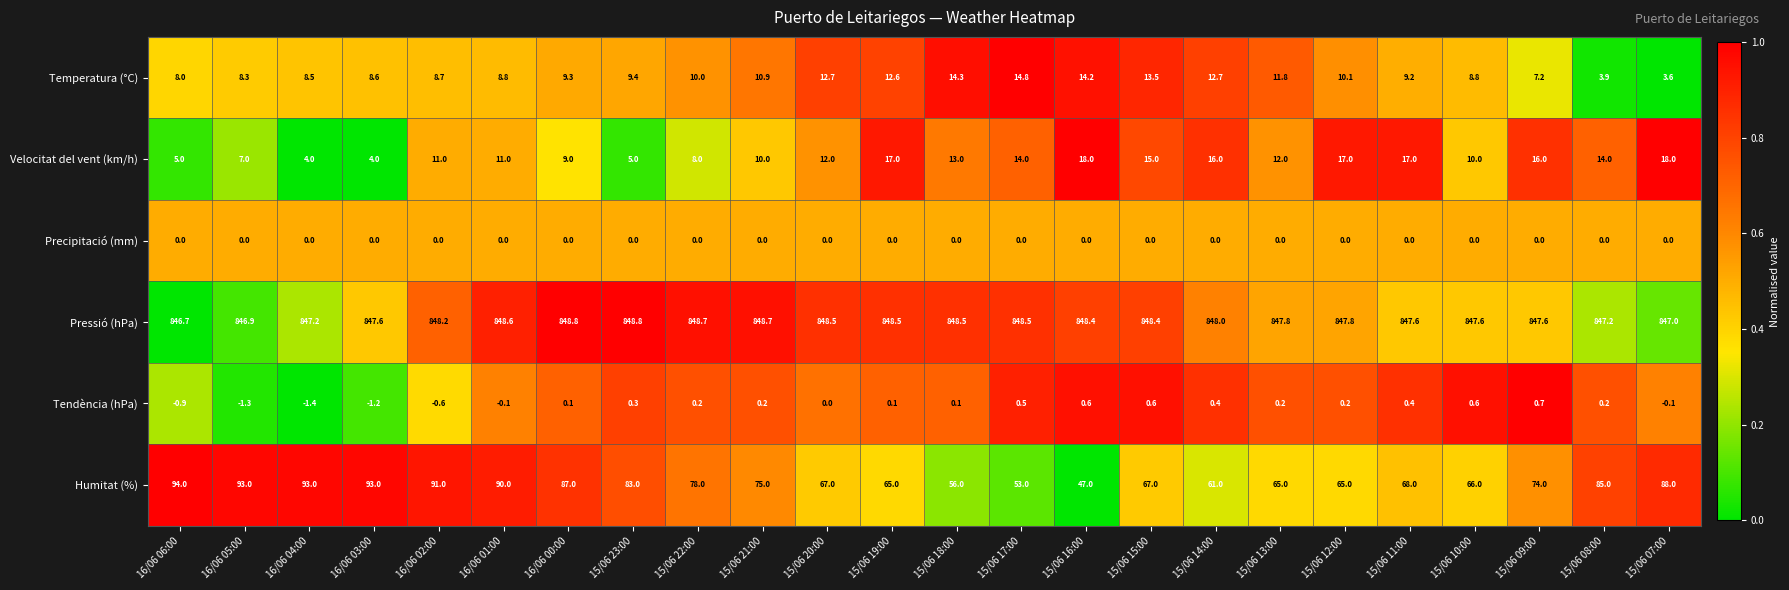

At which category does the chart reach its minimum across all series?

16/06 04:00